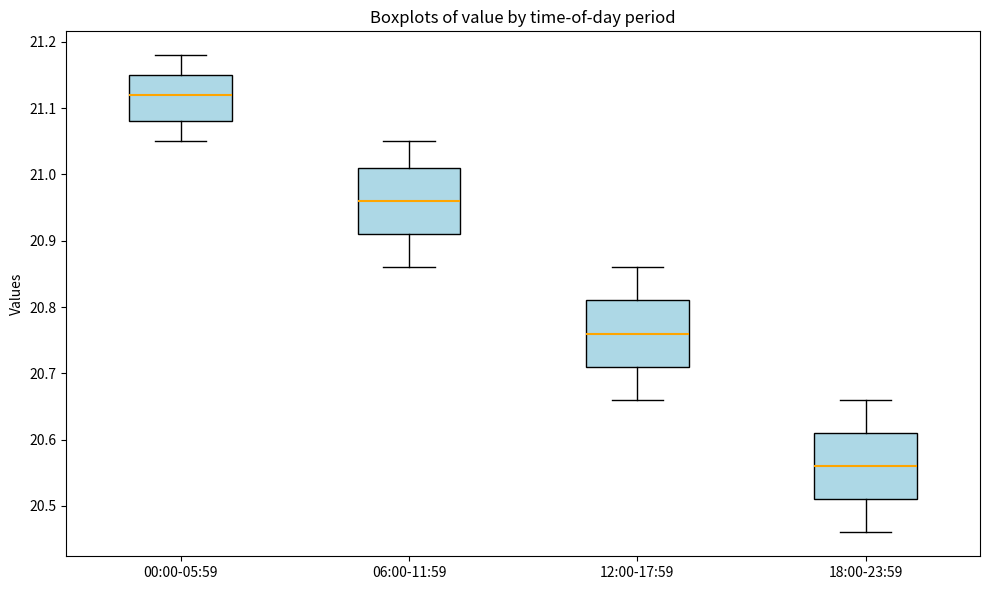

Where is the lower edge of the box for 12:00-17:59 on the y-axis? The values are not printed on the chart, so give them approximately, as read against the axis.

20.71